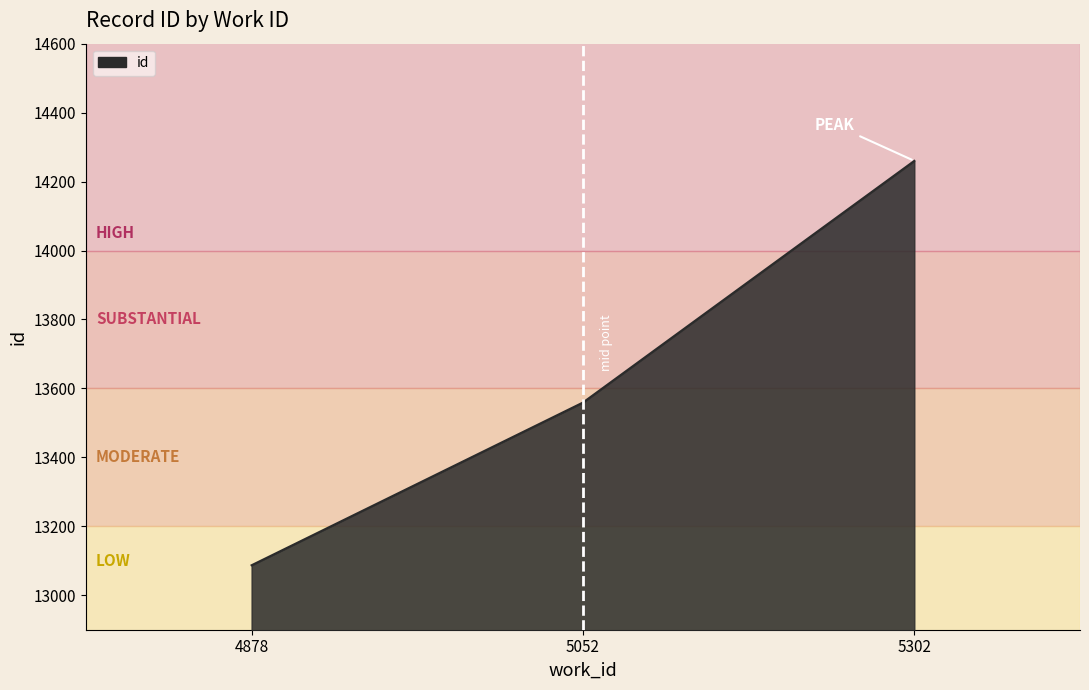

At which label is the value closest to 13673?

5052